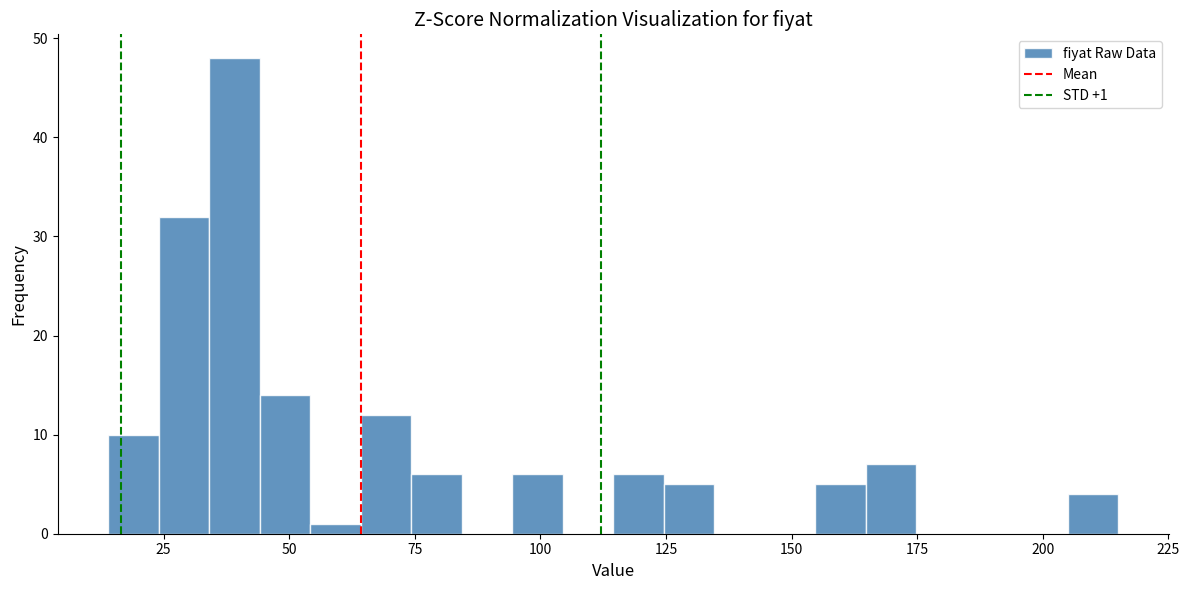

Read against the x-axis, roughly where is the centre of the tallest bar?

40